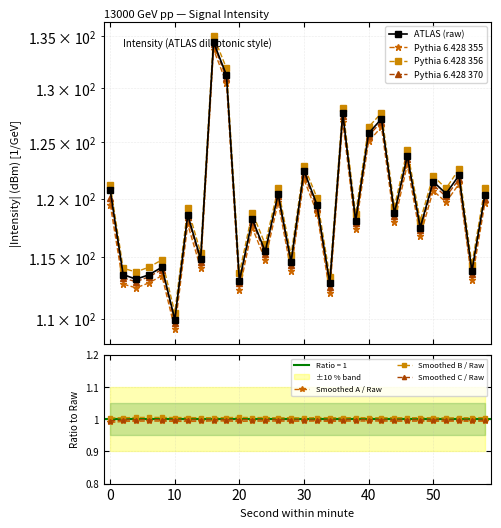

At which category is the sum across all series the highest?

16